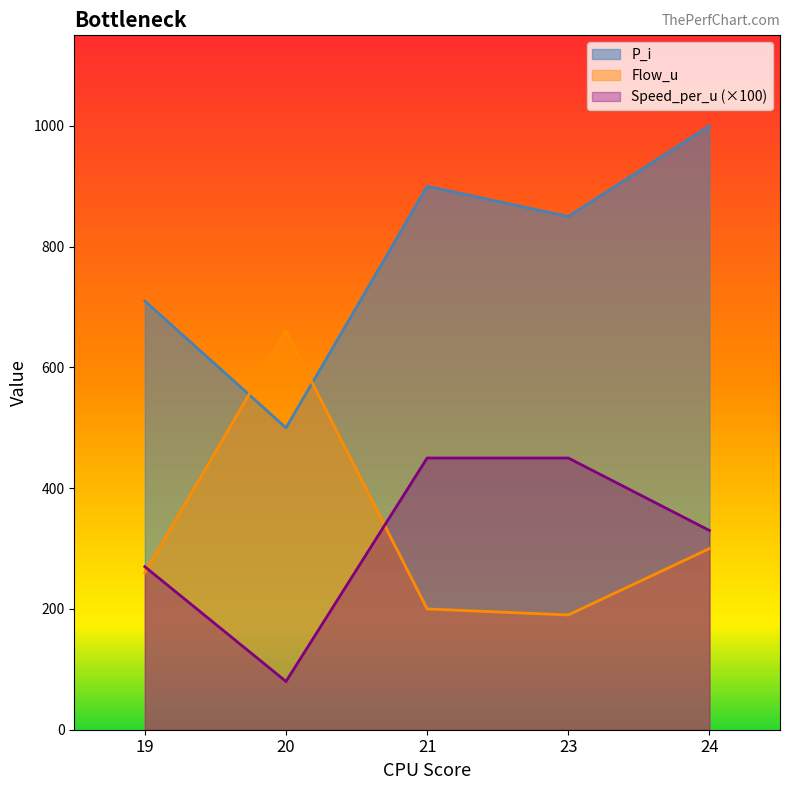

Which category has the highest value across all series?

24